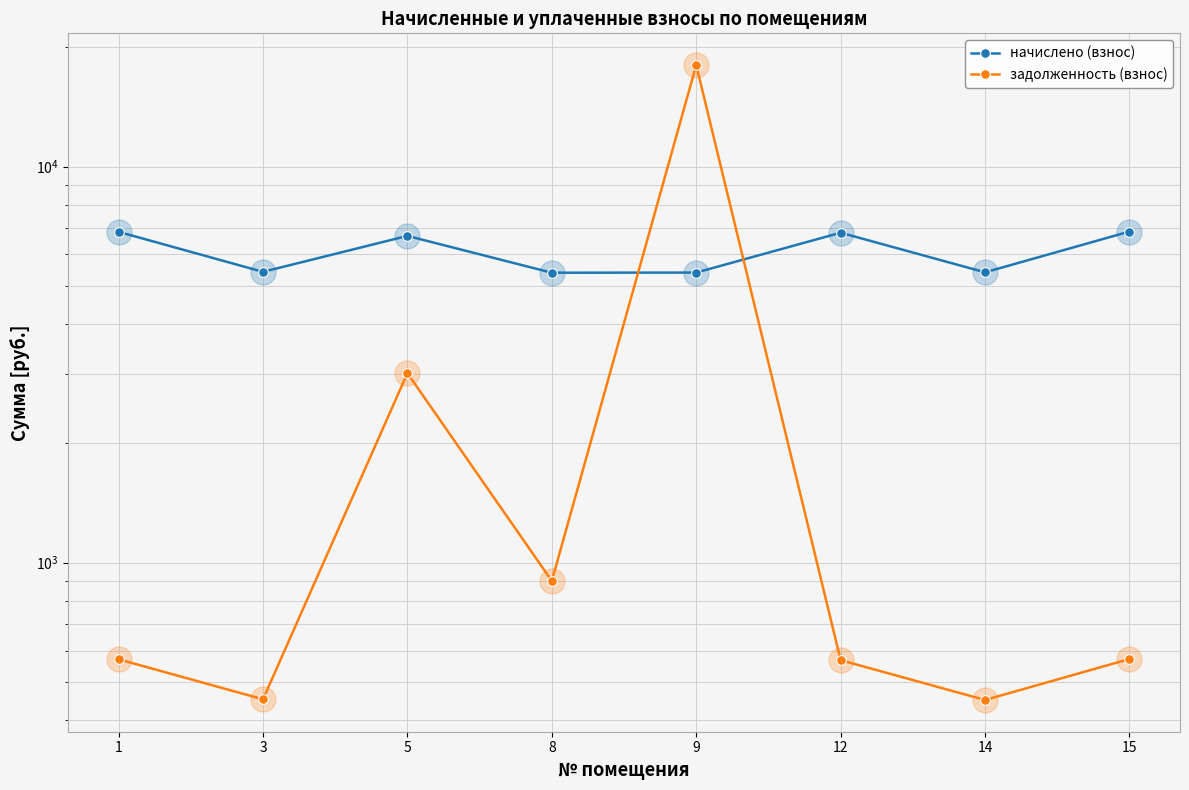

The value of начислено (взнос) at 8 is 5396.8. True or false?

True